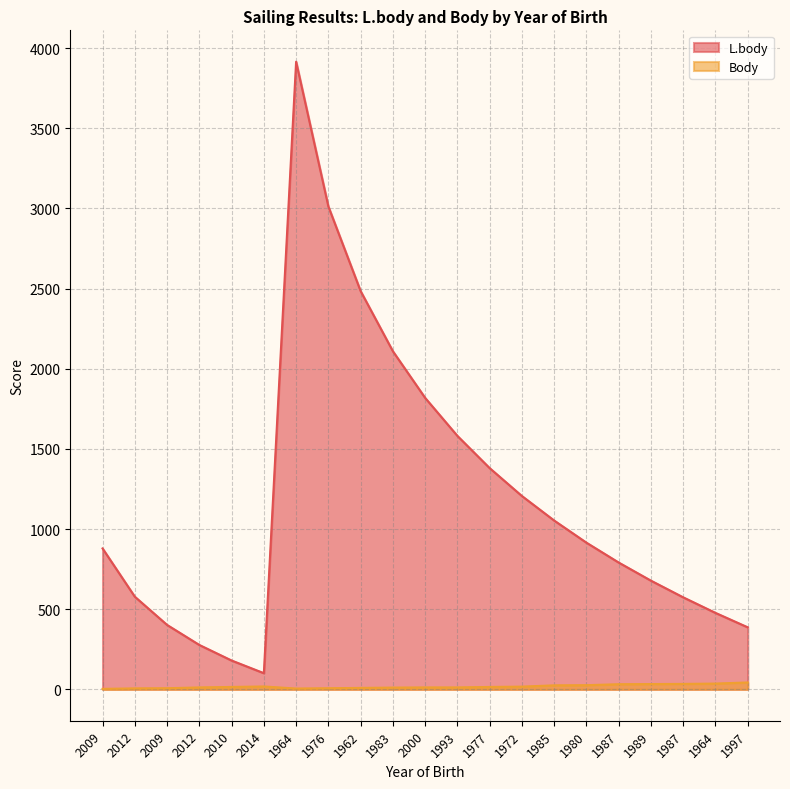

Is it true that Body equals 6 at 2012?

True